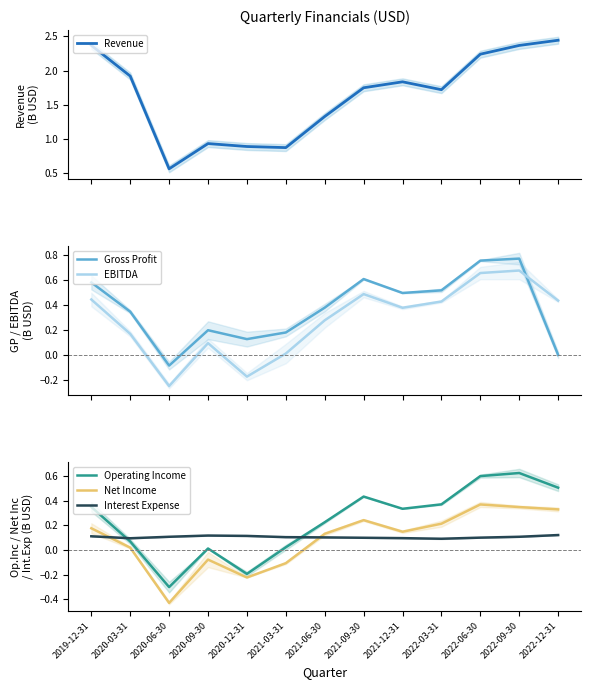

Rank the categories by EBITDA value from highest to lowest.

2022-09-30, 2022-06-30, 2021-09-30, 2019-12-31, 2022-12-31, 2022-03-31, 2021-12-31, 2021-06-30, 2020-03-31, 2020-09-30, 2021-03-31, 2020-12-31, 2020-06-30